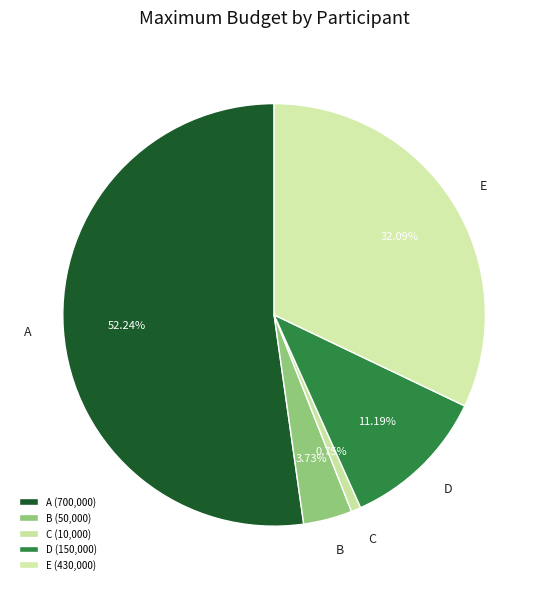

Is there any slice that represents more than half of the pie?

Yes